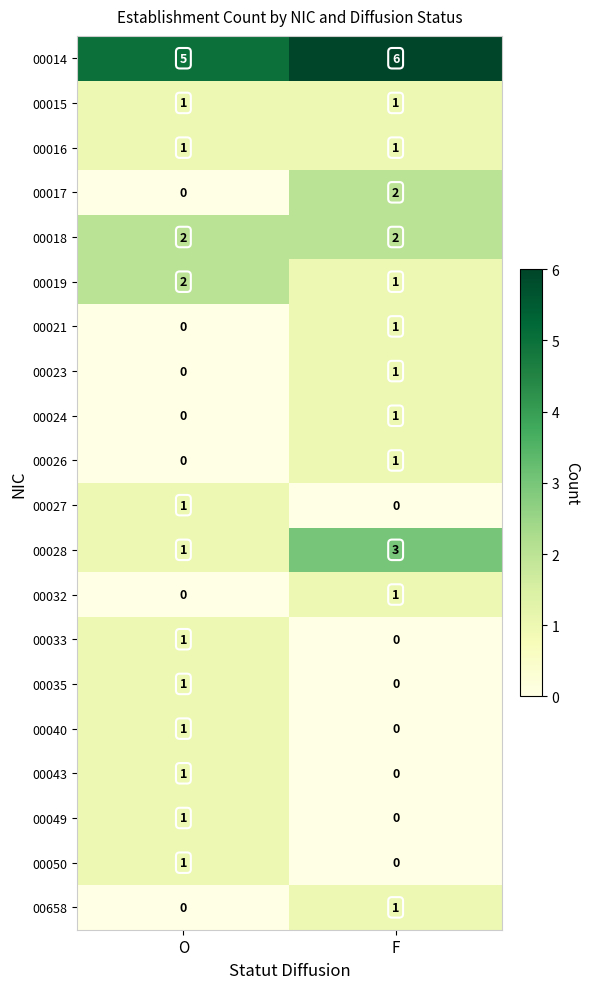

What is the sum of all 00019 values?

3